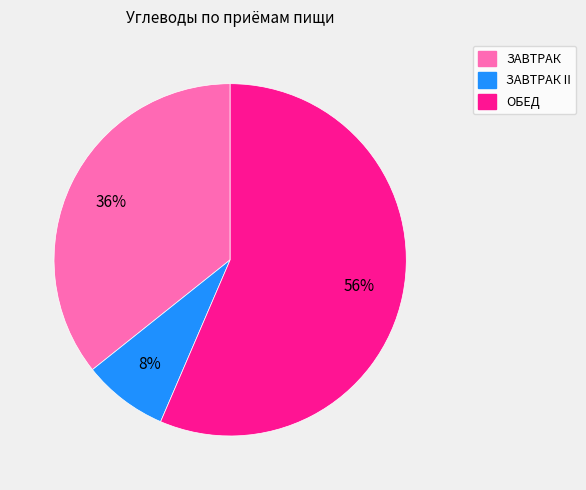

Is there any slice that represents more than half of the pie?

Yes